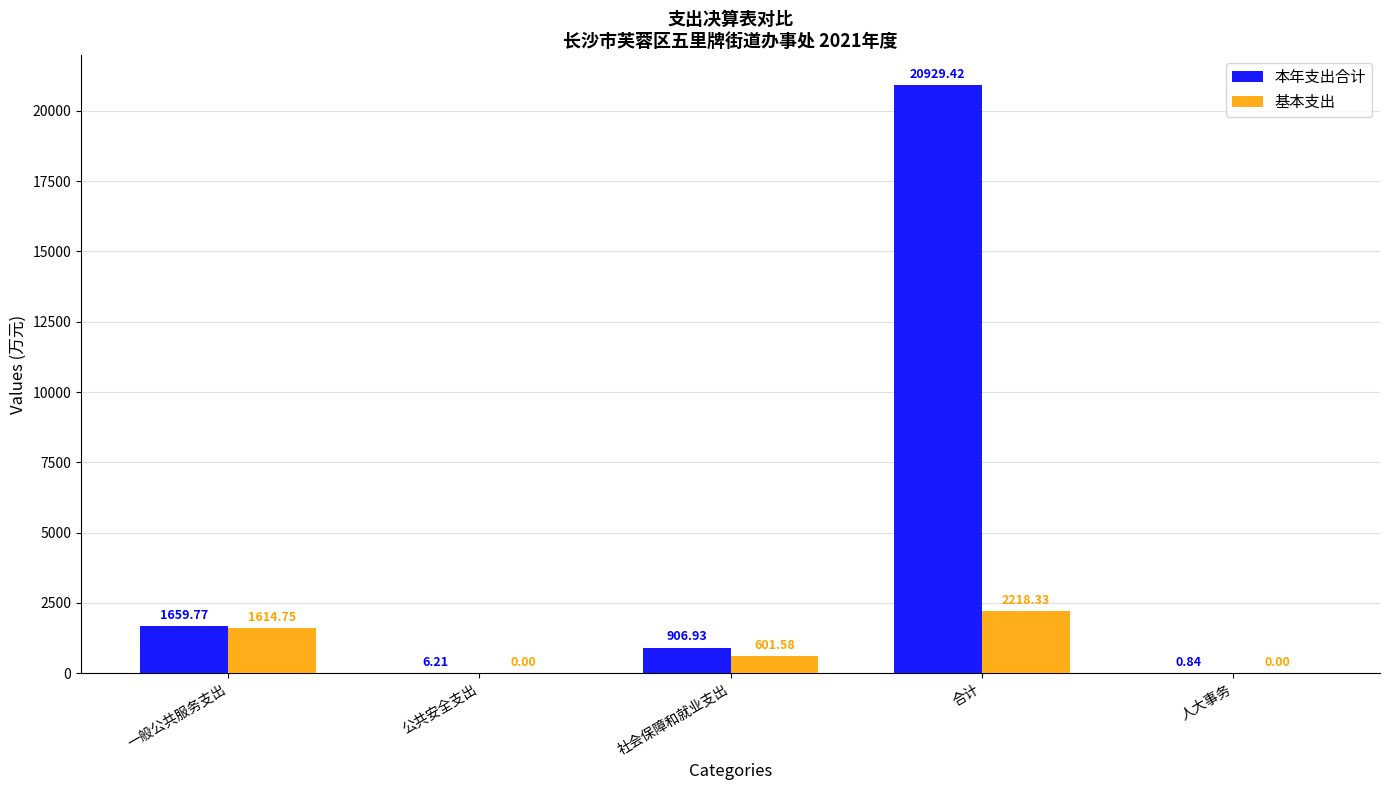

What is the maximum value shown in the chart?

20929.4